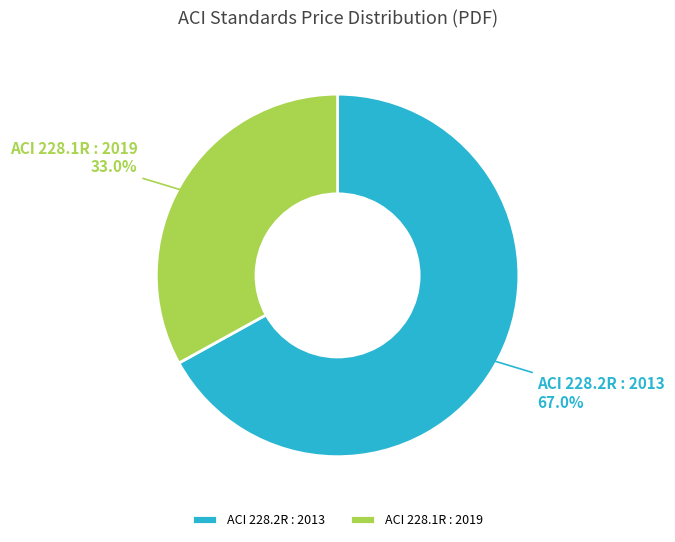

Count the number of slices in the pie.

2